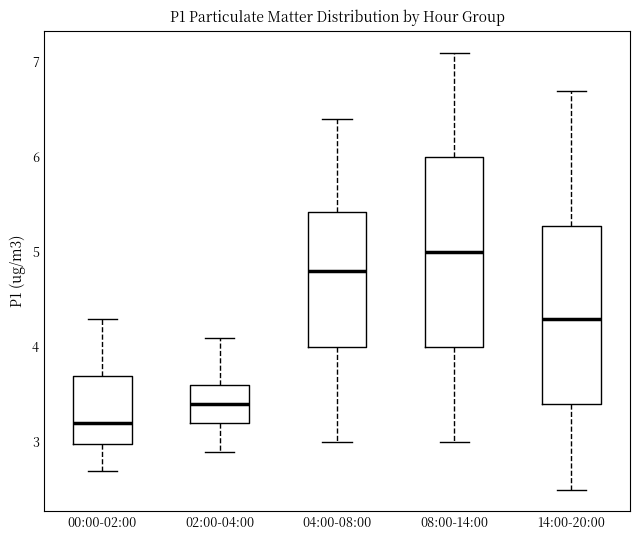

Reading left to right, read every box against the y-axis: the position of its median line, the range the box covers, and the ends of its whiskers. The values are not printed on the chart, so give them approximately, as read against the axis.

00:00-02:00: median 3.2, box 3.0 to 3.7, whiskers 2.7 to 4.3
02:00-04:00: median 3.4, box 3.2 to 3.6, whiskers 2.9 to 4.1
04:00-08:00: median 4.8, box 4.0 to 5.4, whiskers 3.0 to 6.4
08:00-14:00: median 5.0, box 4.0 to 6.0, whiskers 3.0 to 7.1
14:00-20:00: median 4.3, box 3.4 to 5.3, whiskers 2.5 to 6.7